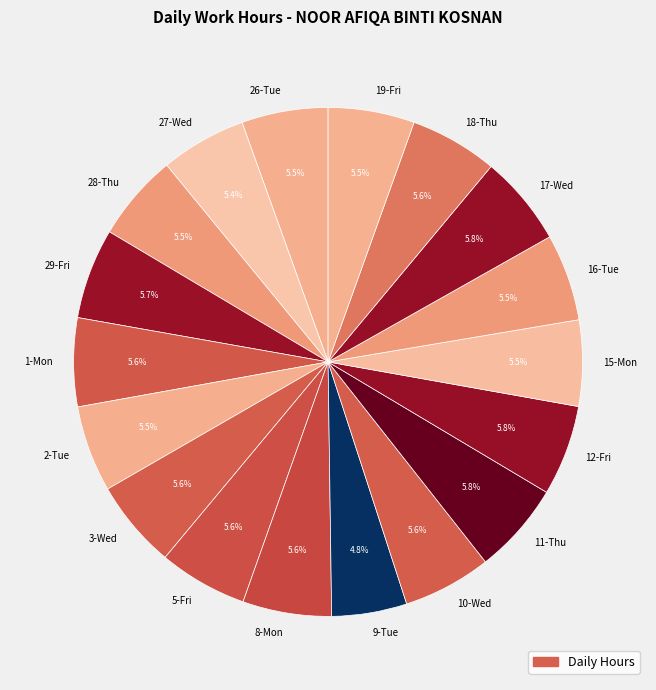

What is the smallest slice in the pie chart?

9-Tue